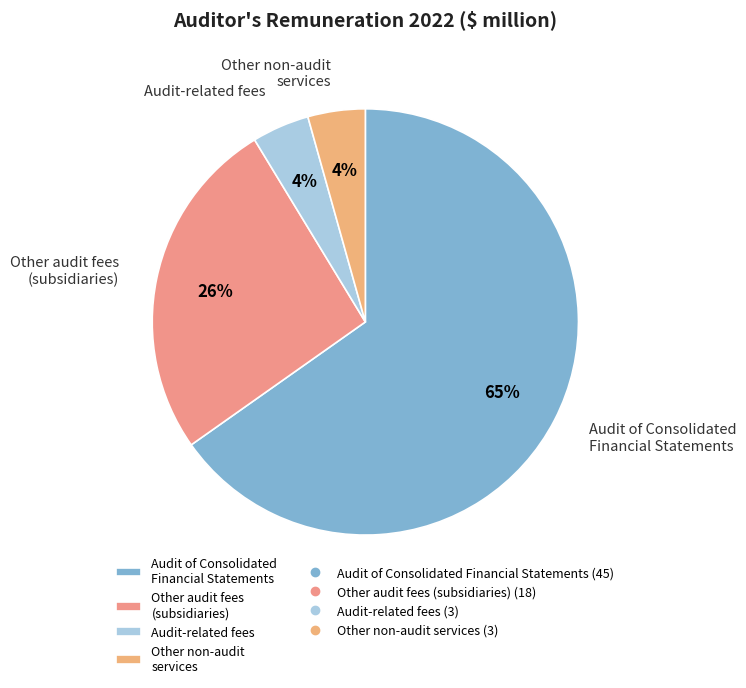

To the nearest percent, what is the combined percentage of Other audit fees (subsidiaries) and Other non-audit services?

30%